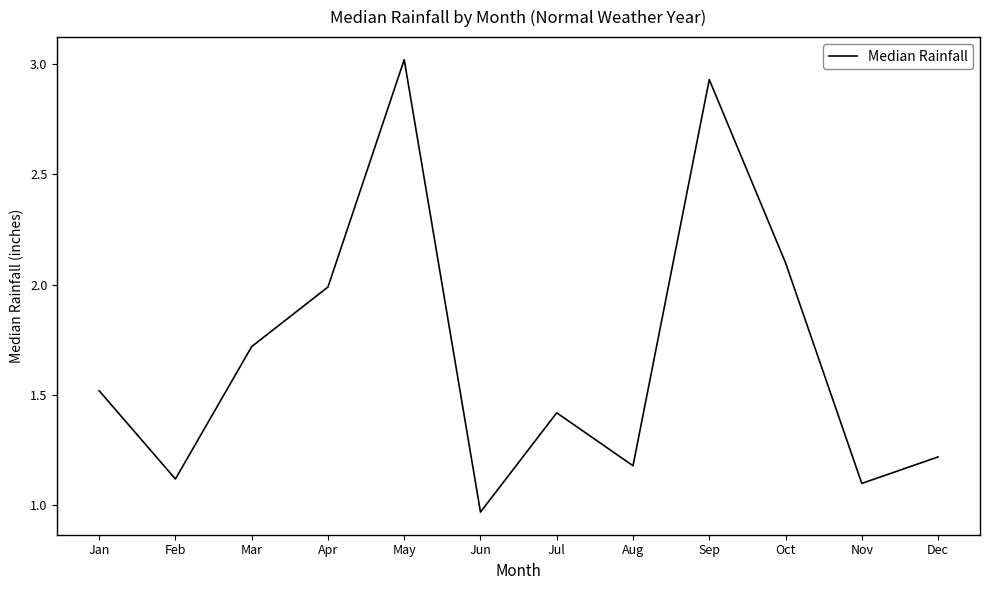

Which has a higher value, Jan or Mar?

Mar